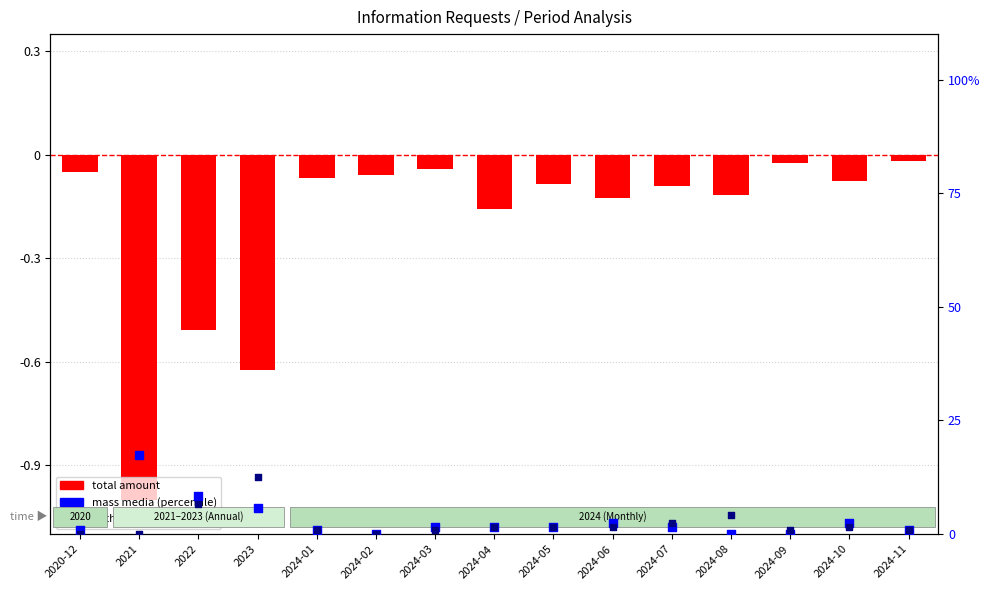

Is the value of mass media at 2024-01 greater than the value of total amount at 2023?

Yes